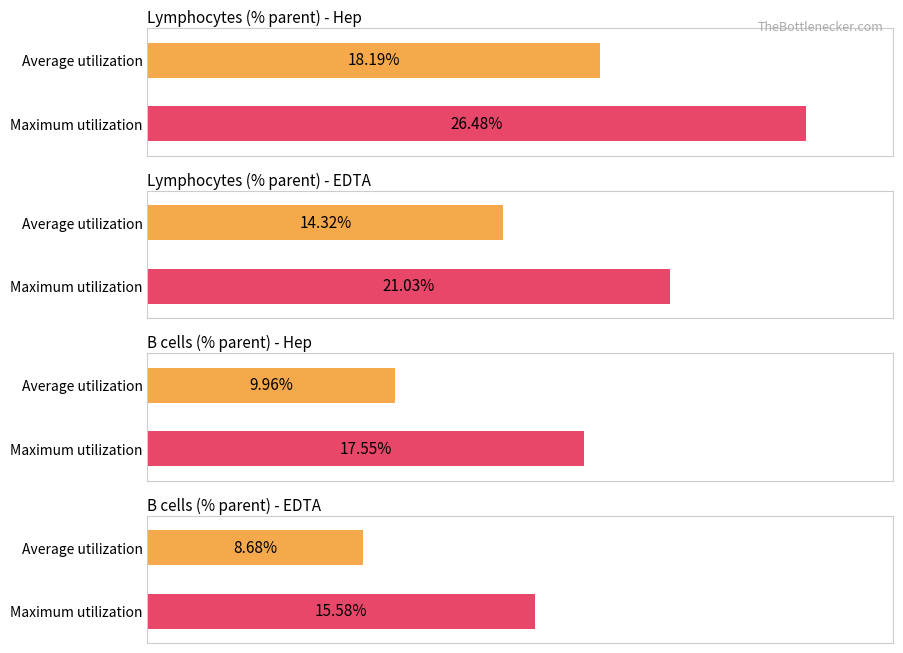

True or false: lymphocytes(%_parent) has a value of 21.0 at 013_EDTA.

True